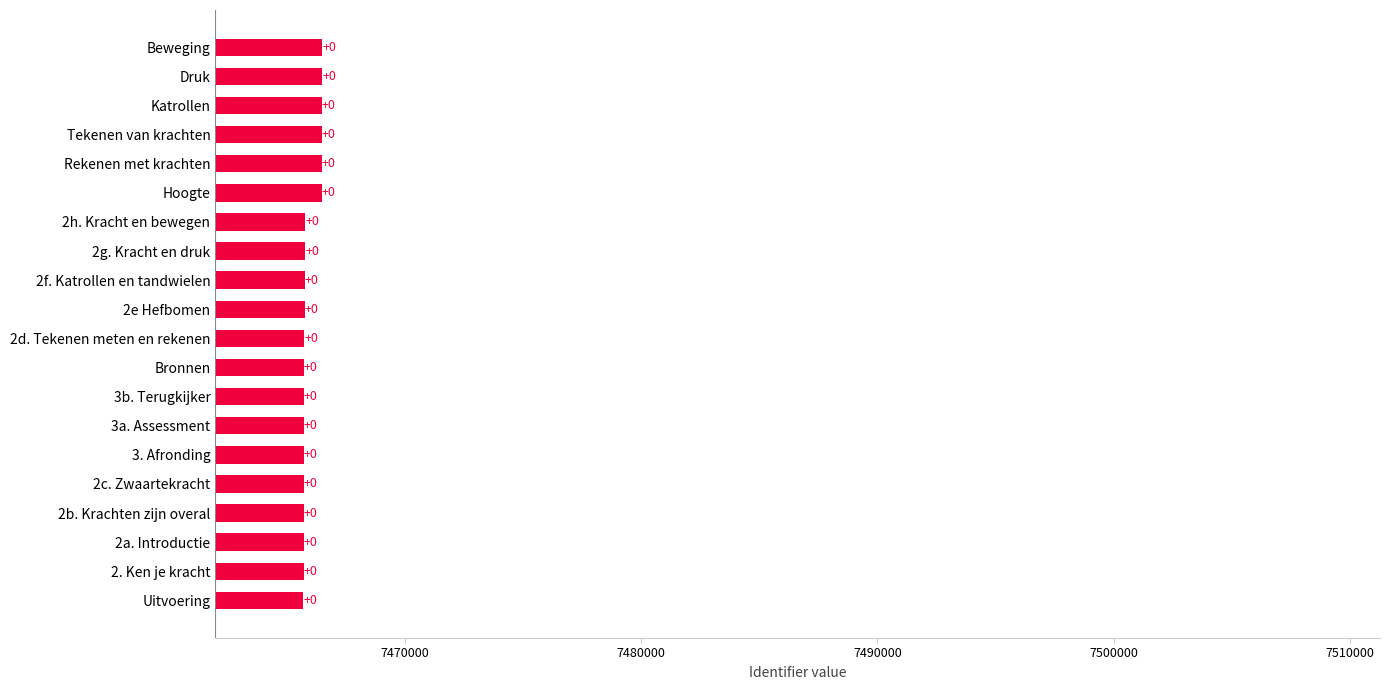

What is the difference between the second highest and second lowest values?

790